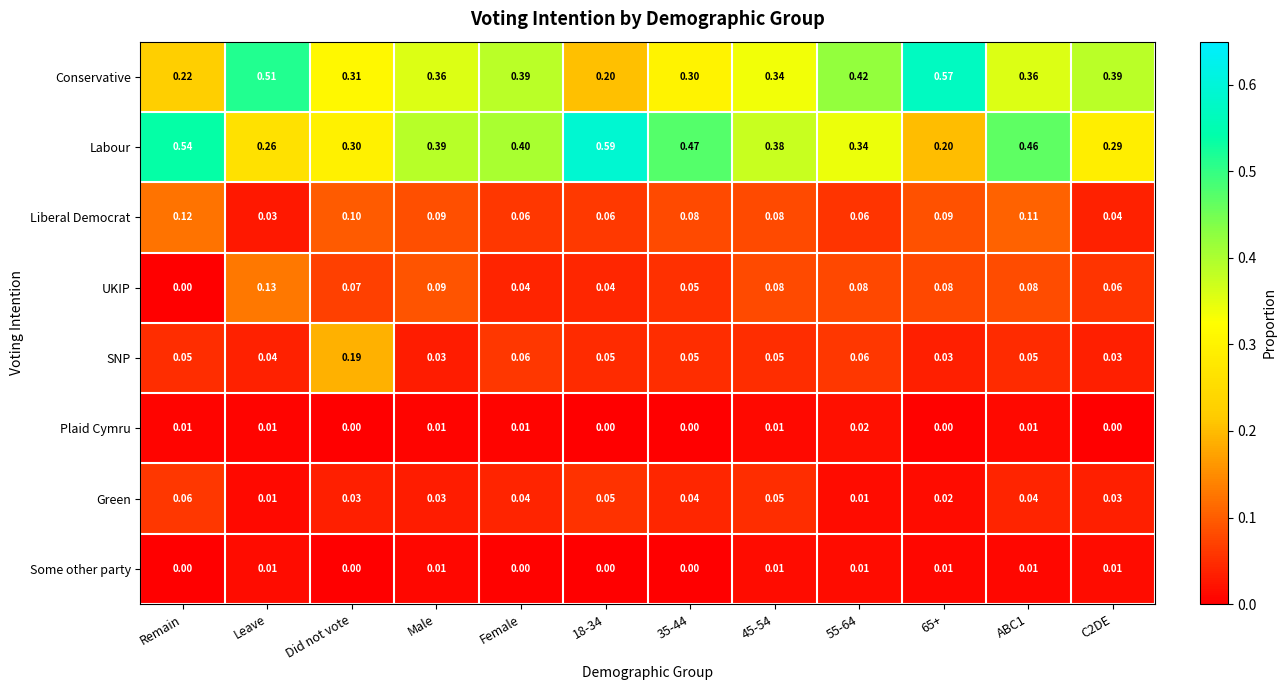

What is the spread (max minus min) of values at Did not vote?

0.3